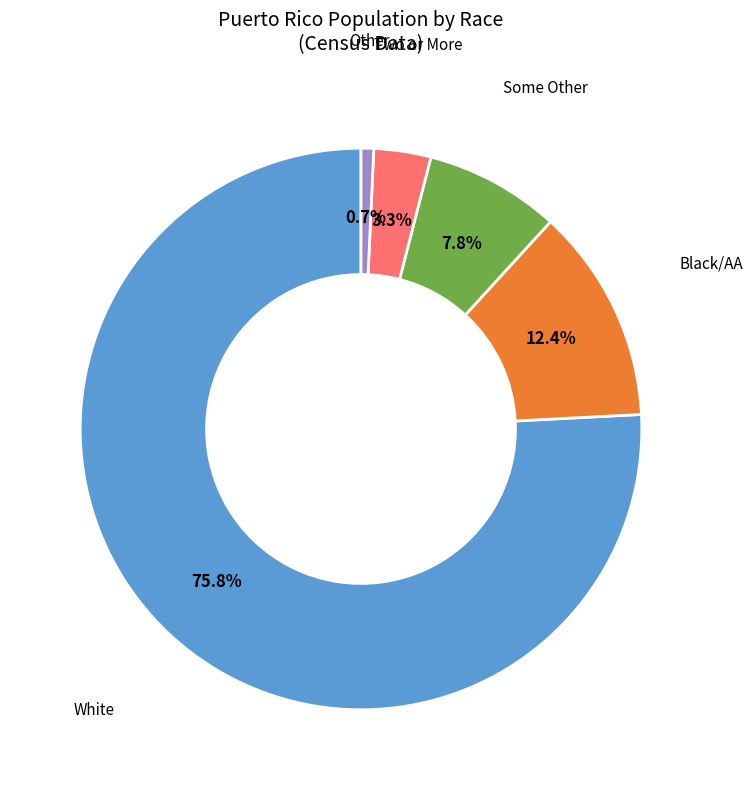

Rank the categories by value from highest to lowest.

White, Black/AA, Some Other, Two or More, Other